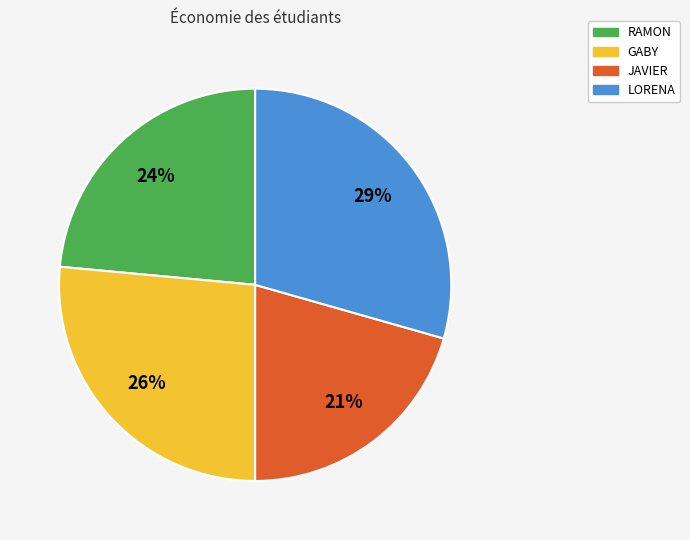

Is it true that RAMON is 24% of the pie?

True